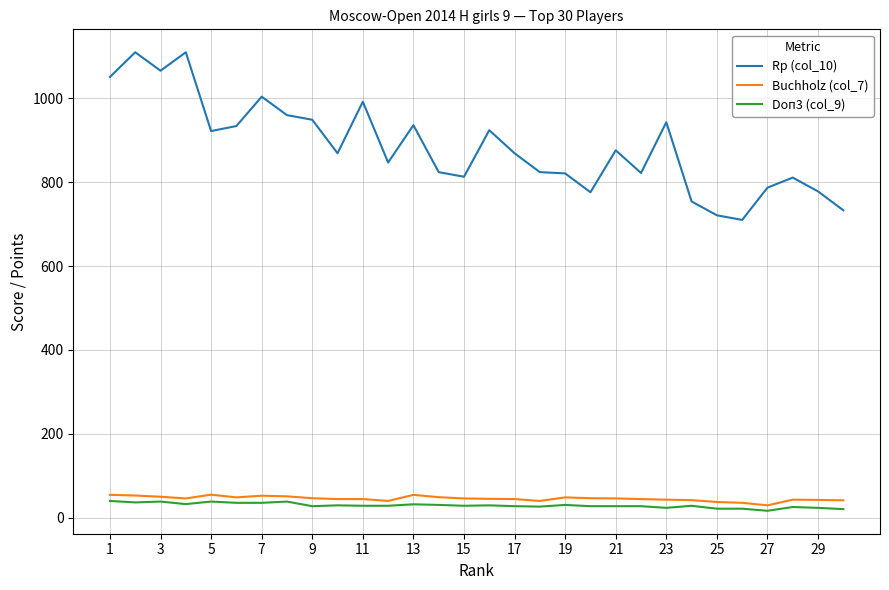

What is the difference between the second highest and second lowest values in the Doп3 (col_9) series?

18.0